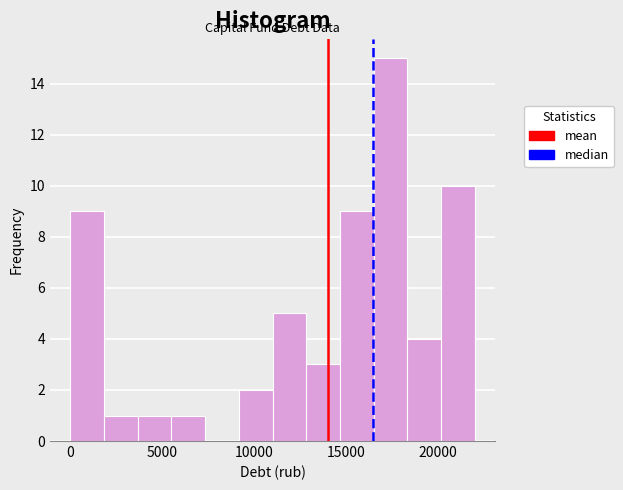

Around what value on the x-axis is the tallest bar? Give the approximate position of its centre, as read against the axis.

17500